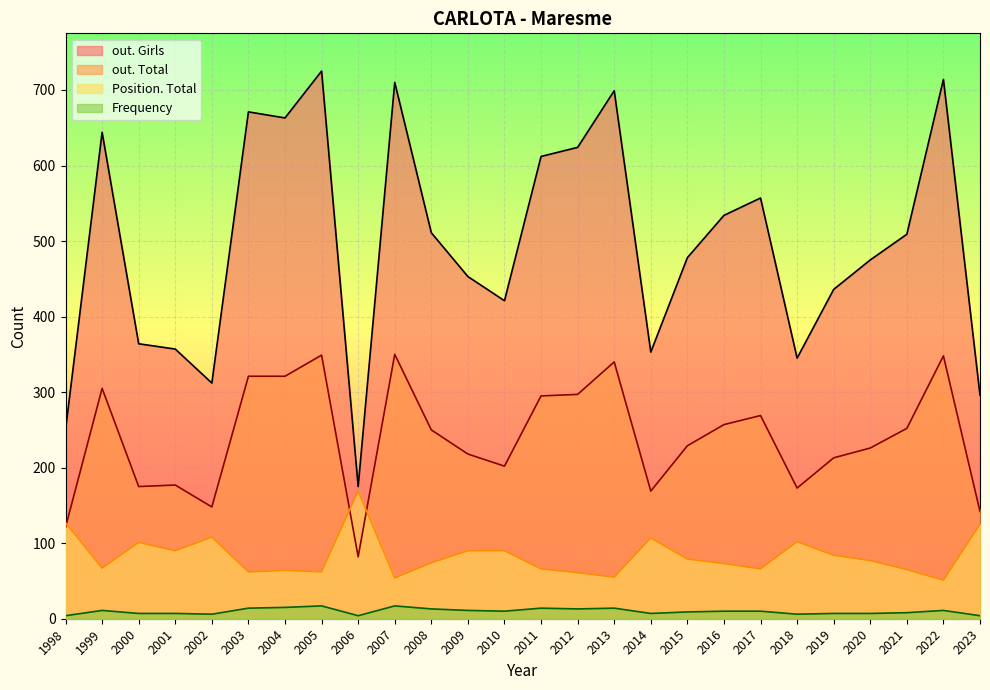

What is the smallest value displayed?

4